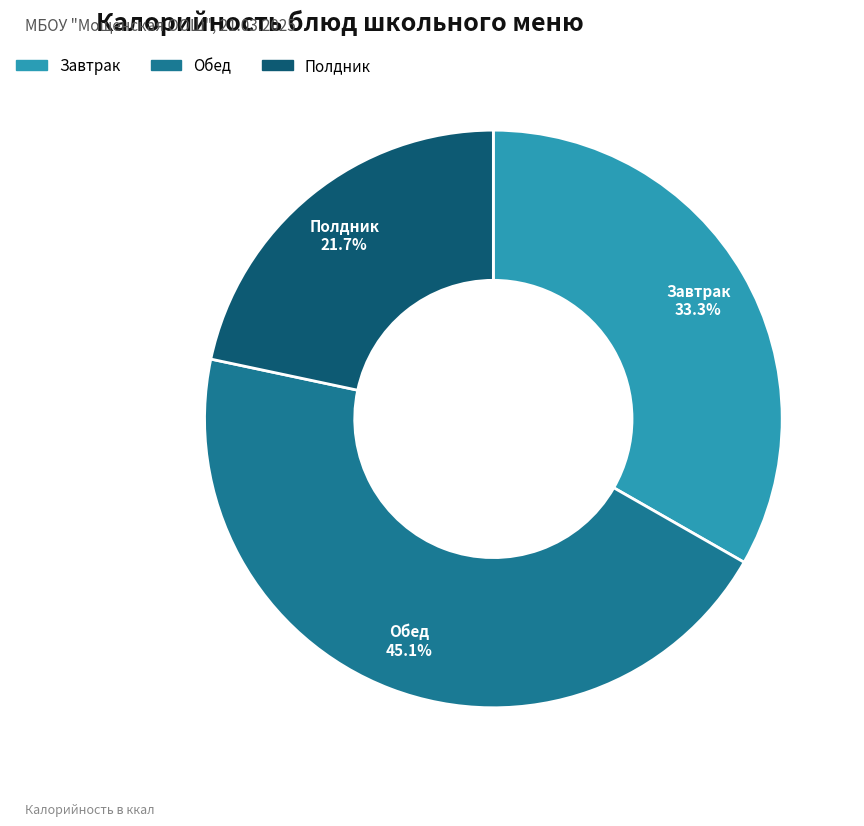

To the nearest percent, what is the difference between the largest and smallest slice percentages?

23%